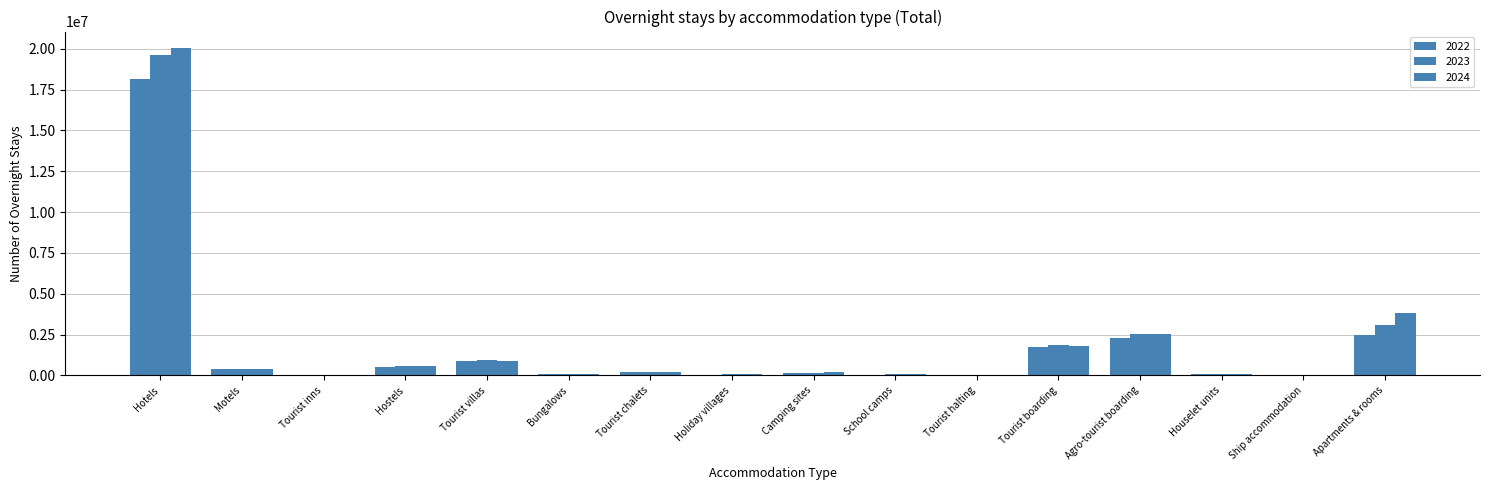

Where is 2022 nearest to the value 9068784?

Apartments & rooms